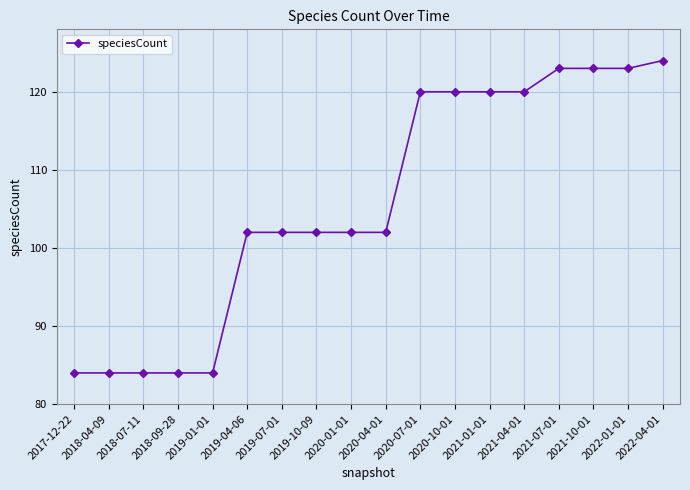

Approximately how many times larger is the value at 2022-01-01 compared to 2020-01-01?

1.2